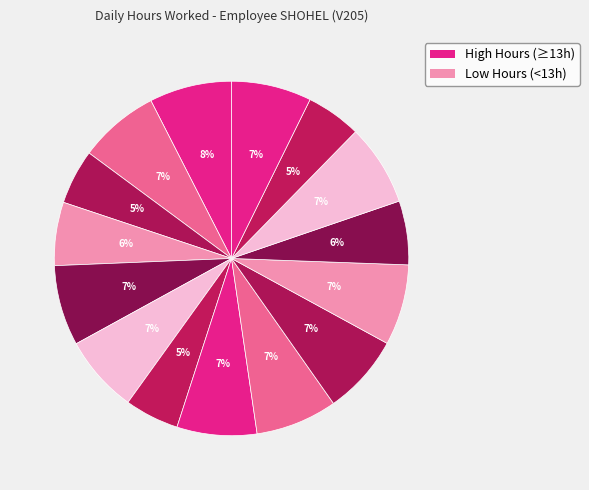

How many slices are in this pie chart?

15